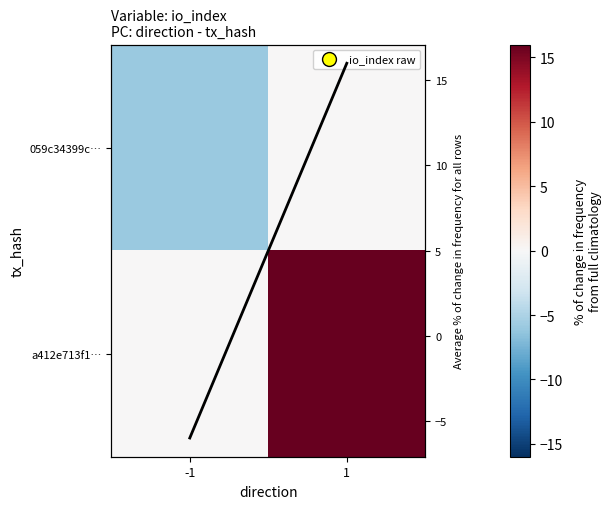

Is it true that a412e713f1… equals -6 at -1?

False